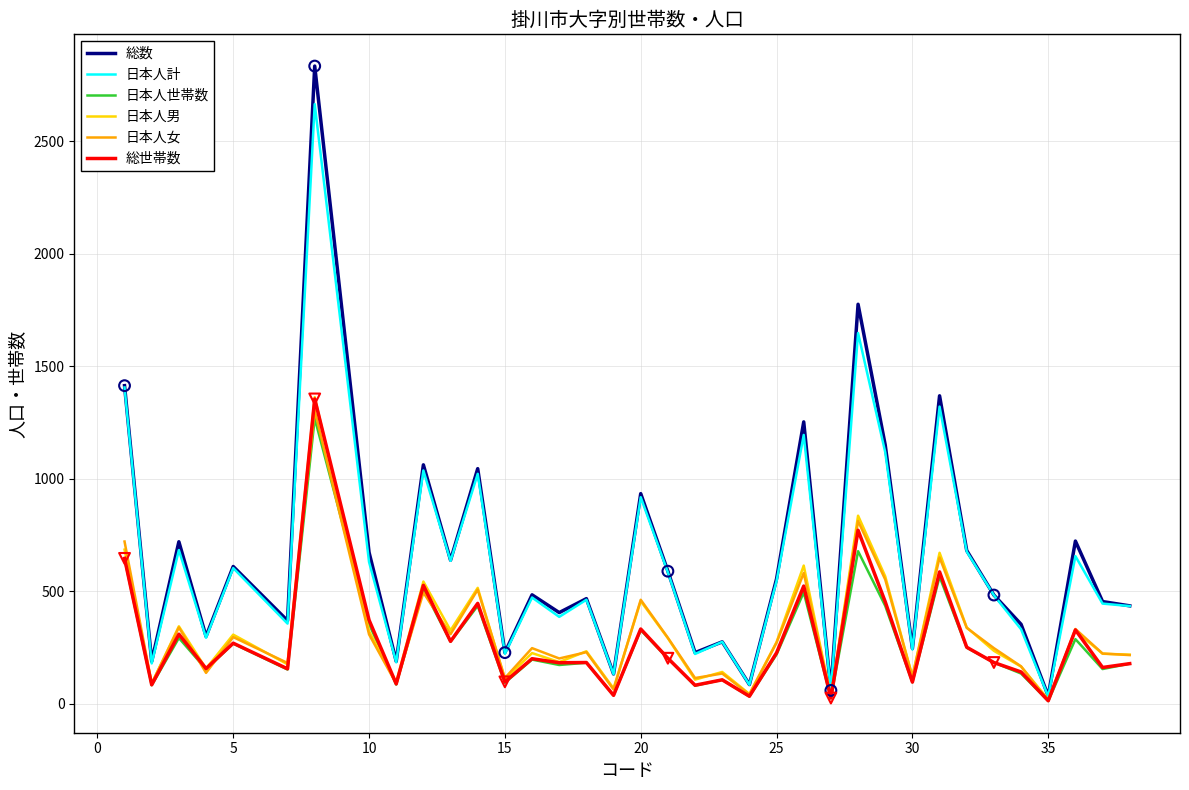

Which series has the widest spread of values?

総数